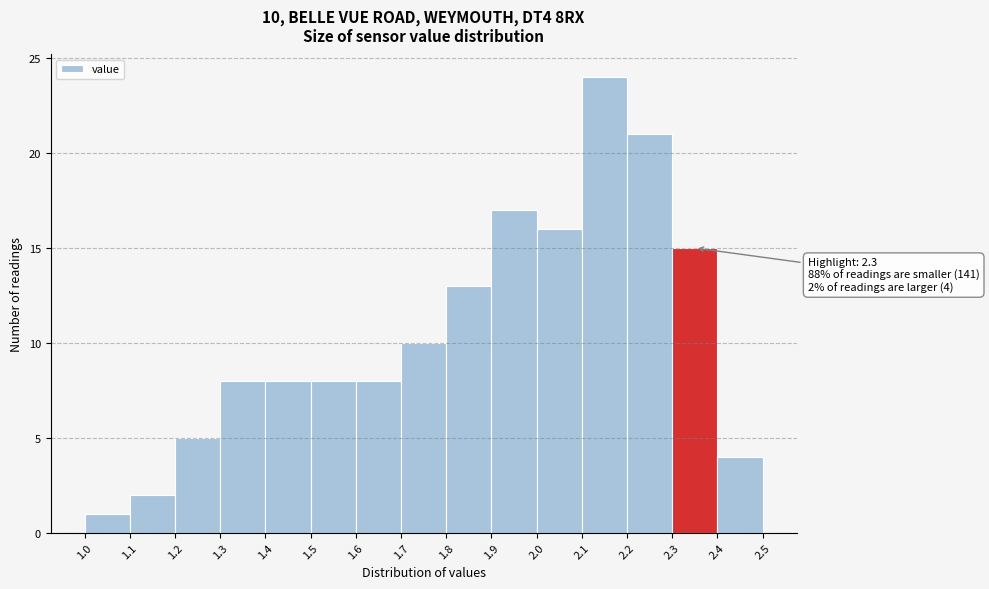

Over which range of the x-axis is the bar tallest?

2.1 to 2.2